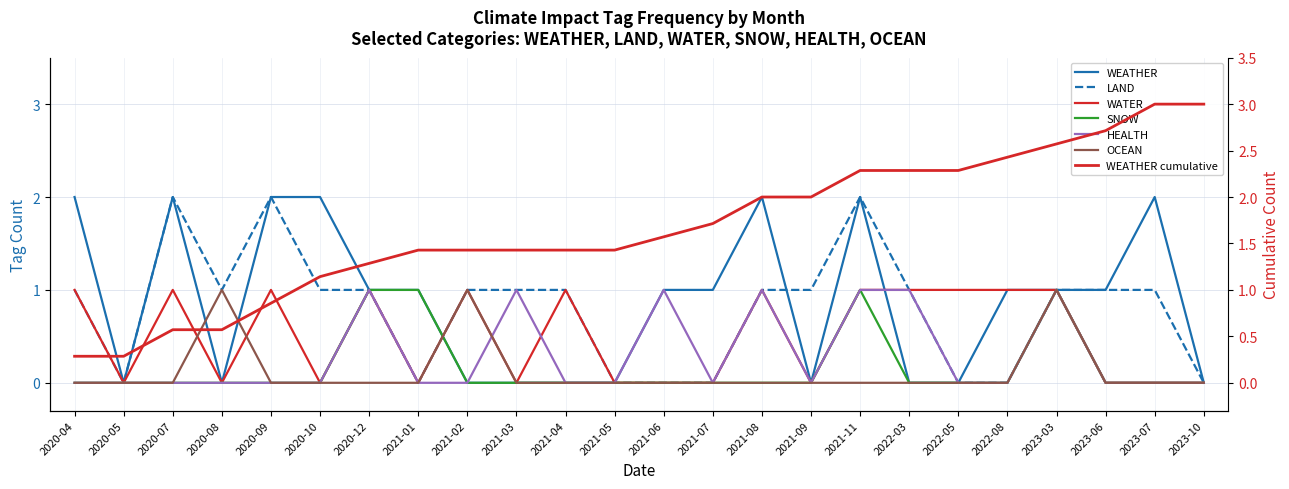

The WATER series shows 0 at 2020-05. True or false?

True